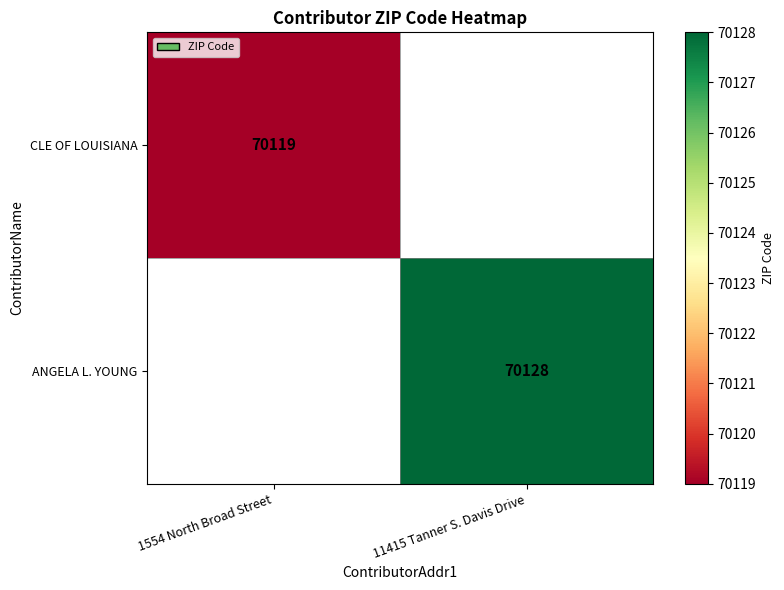

Is it true that ANGELA L. YOUNG equals 70128 at 11415 Tanner S. Davis Drive?

True